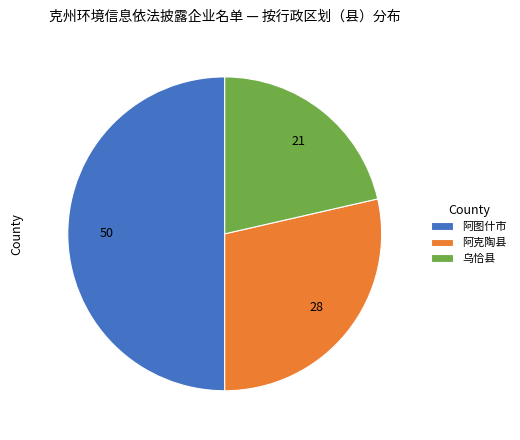

How many segments does this pie chart have?

3